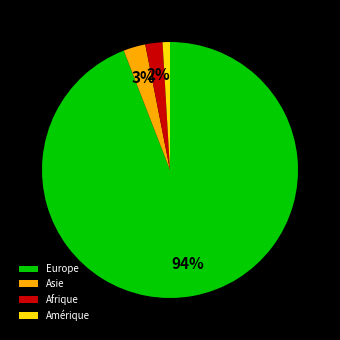

Is there a majority slice in this chart?

Yes